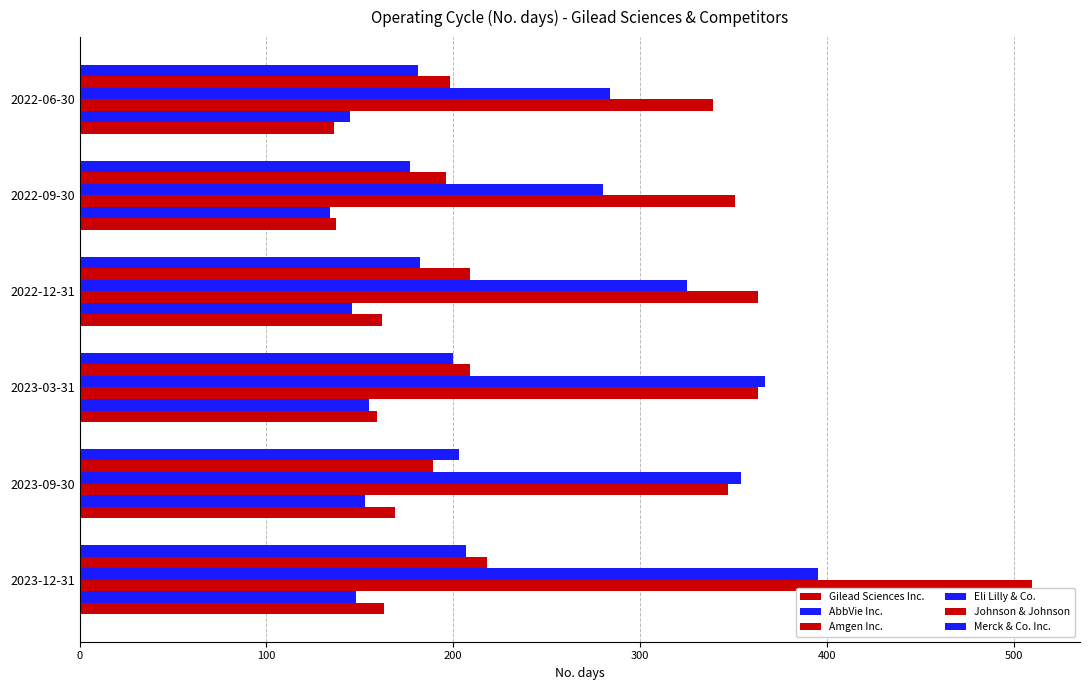

Rank the series by their maximum value, from highest to lowest.

Amgen Inc., Eli Lilly & Co., Johnson & Johnson, Merck & Co. Inc., Gilead Sciences Inc., AbbVie Inc.